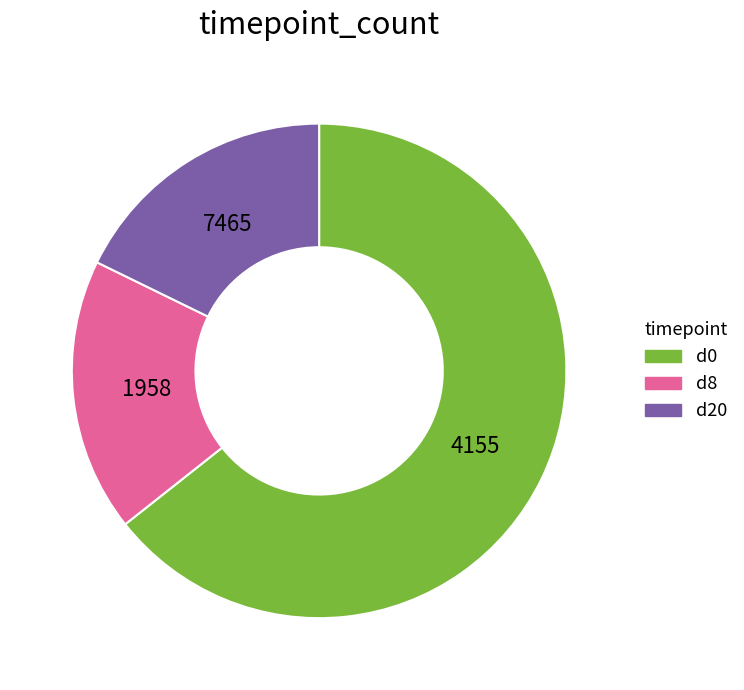

True or false: d8 accounts for 18% of the total.

True